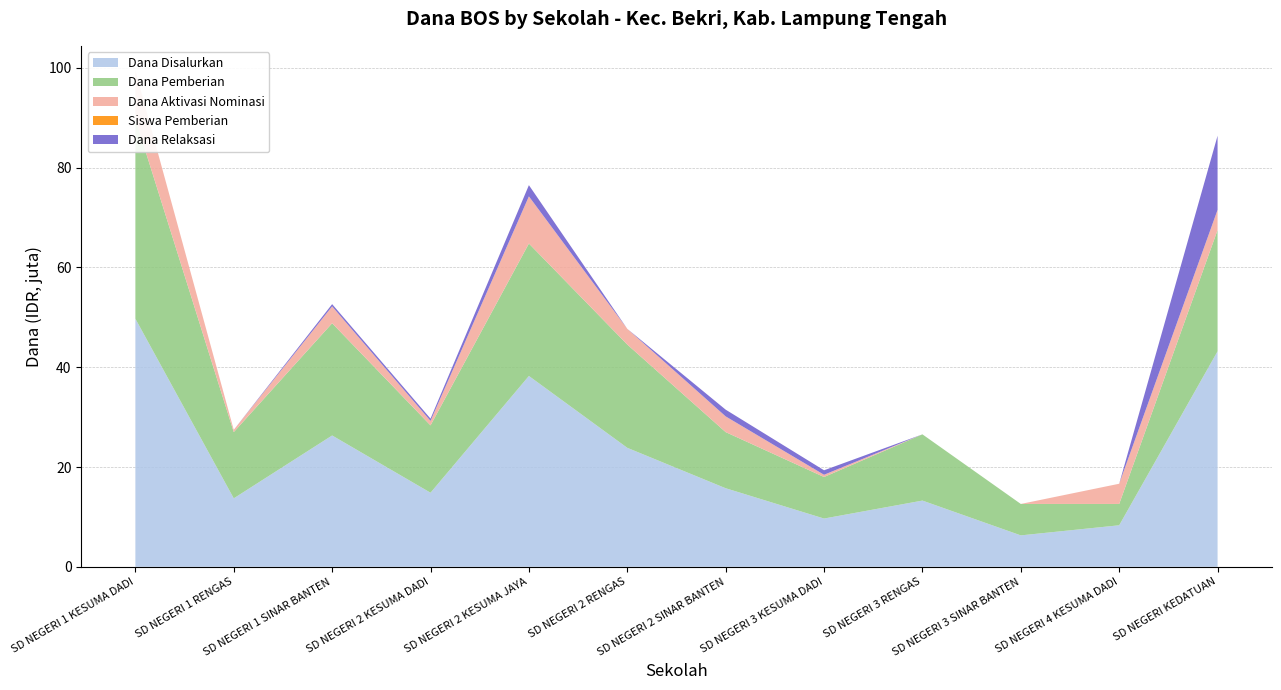

Reading left to right, list all the values displayed in this chart.

Dana Disalurkan: SD NEGERI 1 KESUMA DADI=49725000	SD NEGERI 1 RENGAS=13725000	SD NEGERI 1 SINAR BANTEN=26325000	SD NEGERI 2 KESUMA DADI=14850000	SD NEGERI 2 KESUMA JAYA=38250000	SD NEGERI 2 RENGAS=23850000	SD NEGERI 2 SINAR BANTEN=15750000	SD NEGERI 3 KESUMA DADI=9675000	SD NEGERI 3 RENGAS=13275000	SD NEGERI 3 SINAR BANTEN=6300000	SD NEGERI 4 KESUMA DADI=8325000	SD NEGERI KEDATUAN=43200000
Dana Pemberian: SD NEGERI 1 KESUMA DADI=40050000	SD NEGERI 1 RENGAS=13275000	SD NEGERI 1 SINAR BANTEN=22500000	SD NEGERI 2 KESUMA DADI=13500000	SD NEGERI 2 KESUMA JAYA=26550000	SD NEGERI 2 RENGAS=20700000	SD NEGERI 2 SINAR BANTEN=11250000	SD NEGERI 3 KESUMA DADI=8325000	SD NEGERI 3 RENGAS=13275000	SD NEGERI 3 SINAR BANTEN=6300000	SD NEGERI 4 KESUMA DADI=4275000	SD NEGERI KEDATUAN=24300000
Dana Aktivasi Nominasi: SD NEGERI 1 KESUMA DADI=9675000	SD NEGERI 1 RENGAS=450000	SD NEGERI 1 SINAR BANTEN=3375000	SD NEGERI 2 KESUMA DADI=900000	SD NEGERI 2 KESUMA JAYA=9450000	SD NEGERI 2 RENGAS=3150000	SD NEGERI 2 SINAR BANTEN=3150000	SD NEGERI 3 KESUMA DADI=450000	SD NEGERI 3 RENGAS=0	SD NEGERI 3 SINAR BANTEN=0	SD NEGERI 4 KESUMA DADI=4050000	SD NEGERI KEDATUAN=4050000
Siswa Pemberian: SD NEGERI 1 KESUMA DADI=99	SD NEGERI 1 RENGAS=36	SD NEGERI 1 SINAR BANTEN=58	SD NEGERI 2 KESUMA DADI=35	SD NEGERI 2 KESUMA JAYA=73	SD NEGERI 2 RENGAS=51	SD NEGERI 2 SINAR BANTEN=28	SD NEGERI 3 KESUMA DADI=24	SD NEGERI 3 RENGAS=33	SD NEGERI 3 SINAR BANTEN=17	SD NEGERI 4 KESUMA DADI=11	SD NEGERI KEDATUAN=64
Dana Relaksasi: SD NEGERI 1 KESUMA DADI=0	SD NEGERI 1 RENGAS=0	SD NEGERI 1 SINAR BANTEN=450000	SD NEGERI 2 KESUMA DADI=450000	SD NEGERI 2 KESUMA JAYA=2250000	SD NEGERI 2 RENGAS=0	SD NEGERI 2 SINAR BANTEN=1350000	SD NEGERI 3 KESUMA DADI=900000	SD NEGERI 3 RENGAS=0	SD NEGERI 3 SINAR BANTEN=0	SD NEGERI 4 KESUMA DADI=0	SD NEGERI KEDATUAN=14850000